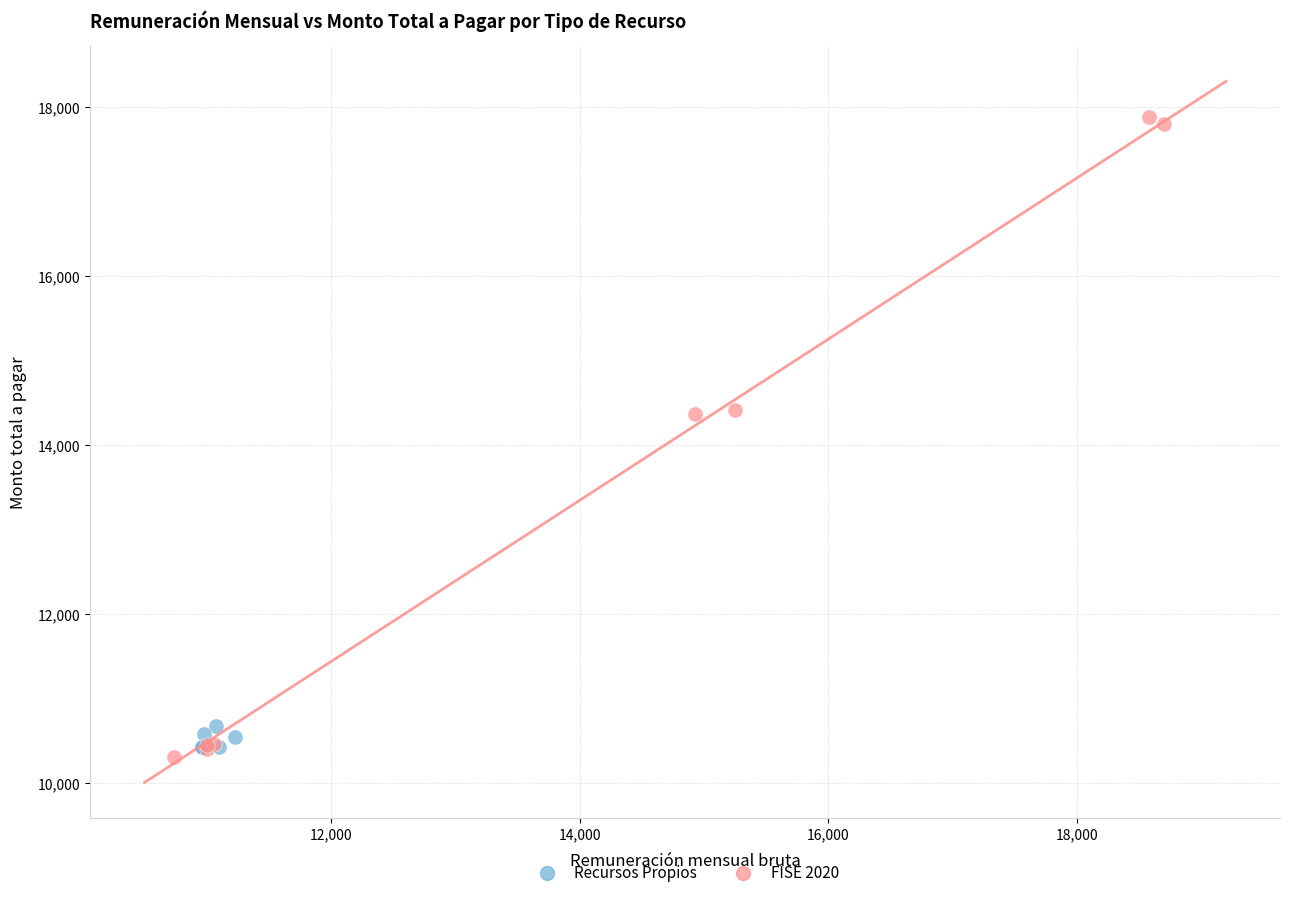

Which series reaches the maximum Y coordinate?

FISE 2020